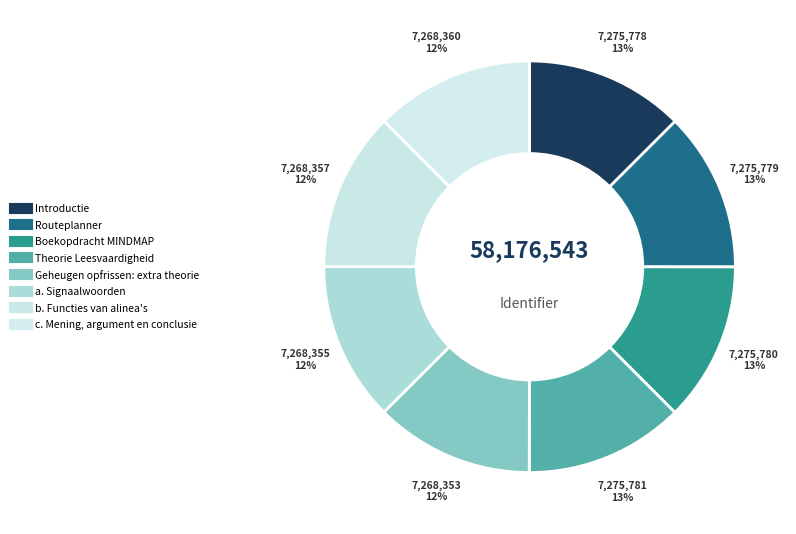

The c. Mening, argument en conclusie slice represents 12% of the pie. True or false?

True